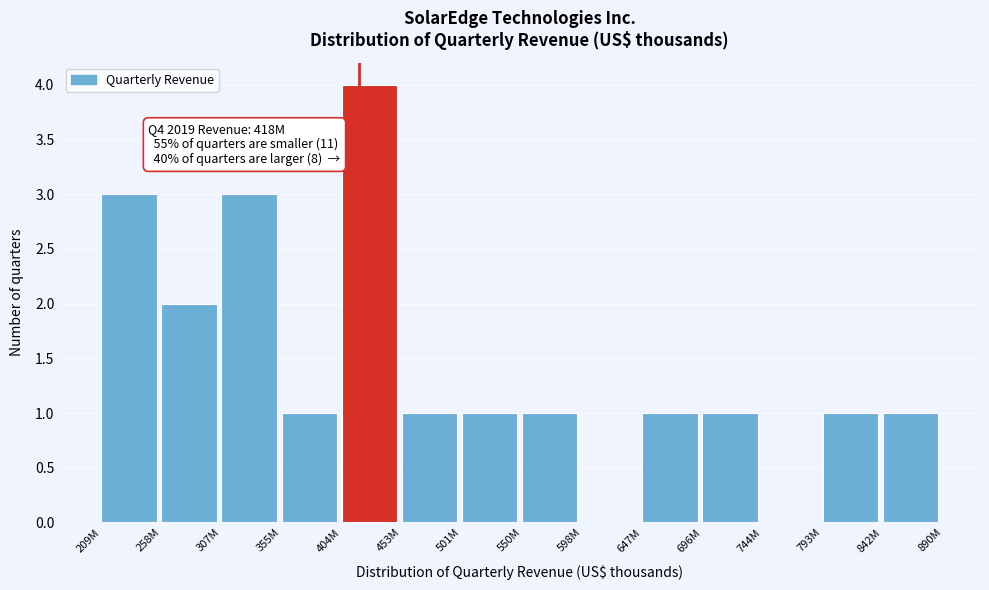

Reading right to left, what are all the values shown in this chart?

842M=1	793M=1	744M=0	696M=1	647M=1	598M=0	550M=1	501M=1	453M=1	404M=4	355M=1	307M=3	258M=2	209M=3